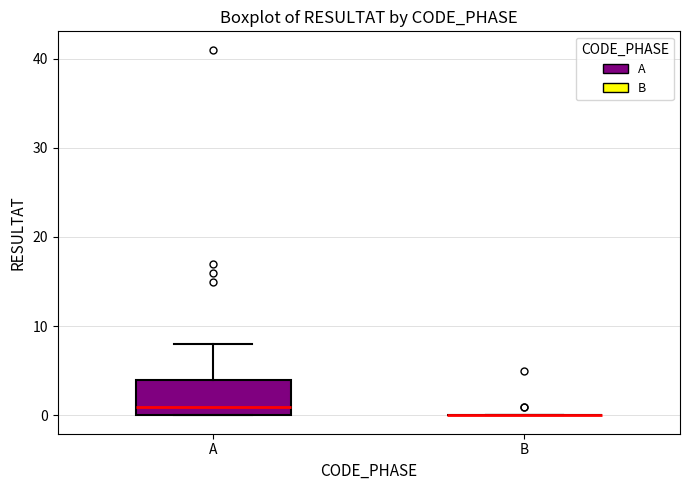

Which box is the tallest, from its lower edge to its upper edge?

A